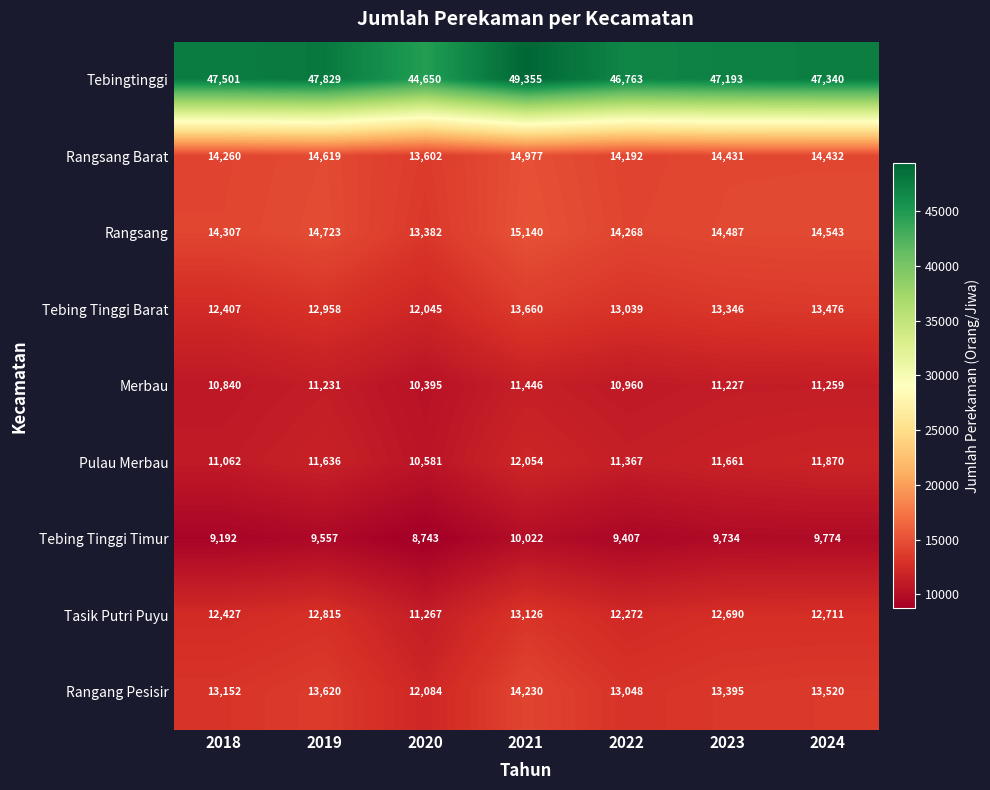

True or false: Tebing Tinggi Barat has a value of 12045 at 2020.

True